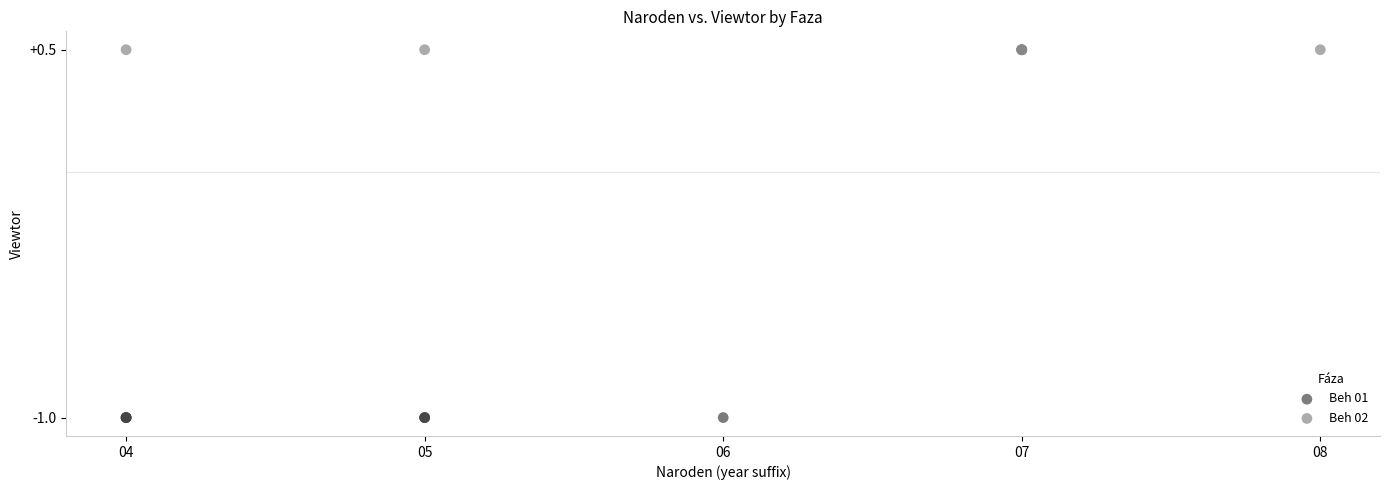

What are all the series names shown in the legend?

Beh 01, Beh 02